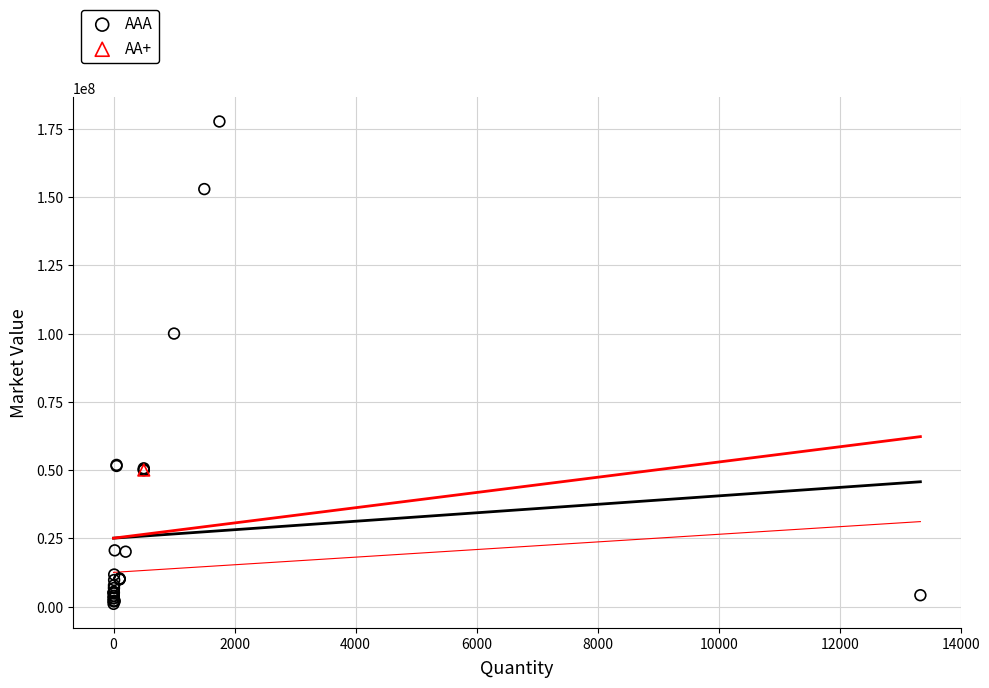

What are all the series names shown in the legend?

AAA, AA+